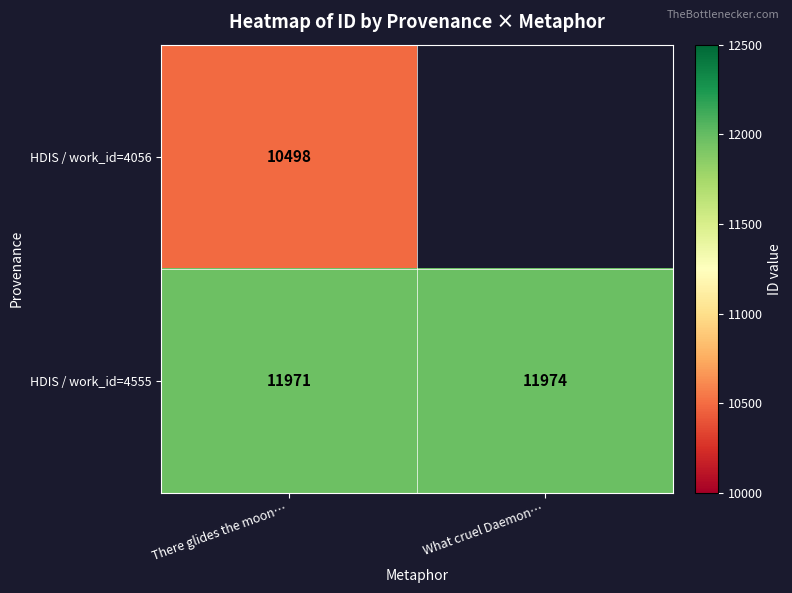

What is the difference between the highest and lowest values at There glides the moon…?

1473